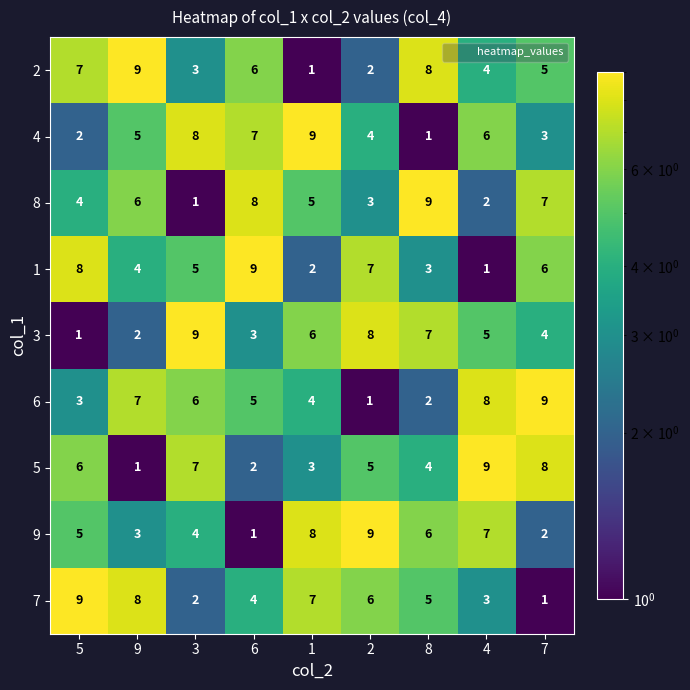

Rank the series at 2 from lowest to highest value.

6, 2, 8, 4, 5, 7, 1, 3, 9